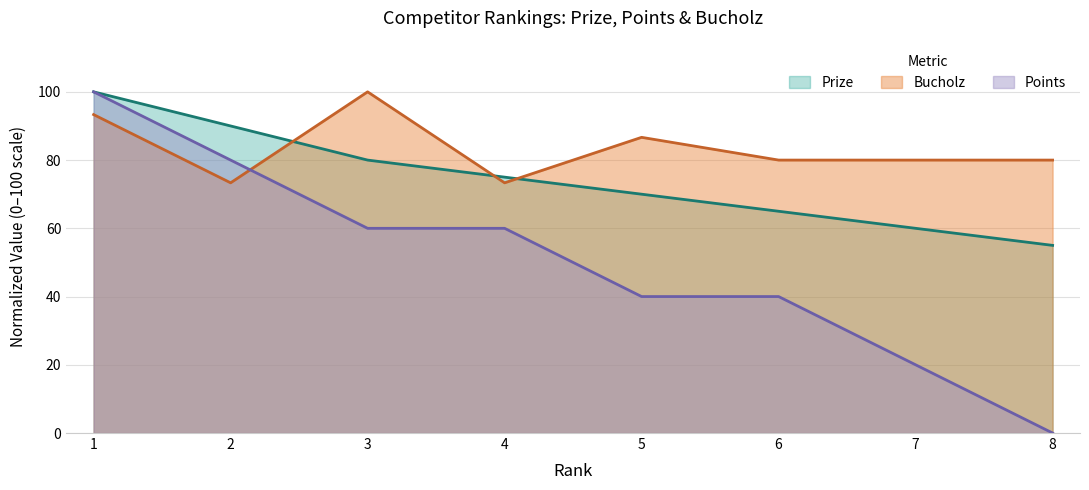

What is the maximum value for Points?

100.0